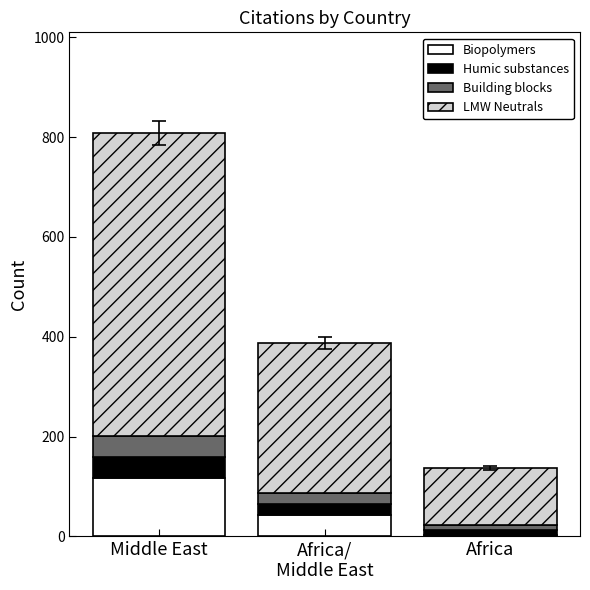

At which category is the sum across all series the highest?

Middle East